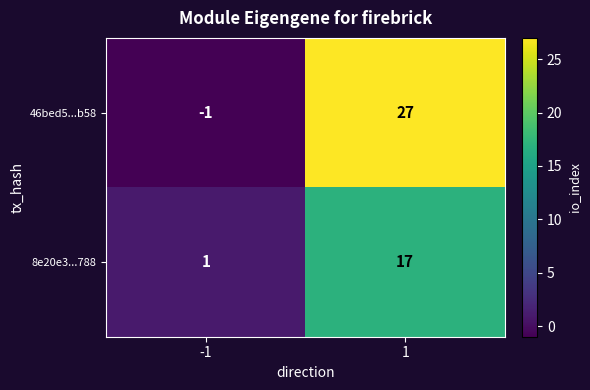

Which series changed the most between -1 and 1?

46bed5...b58